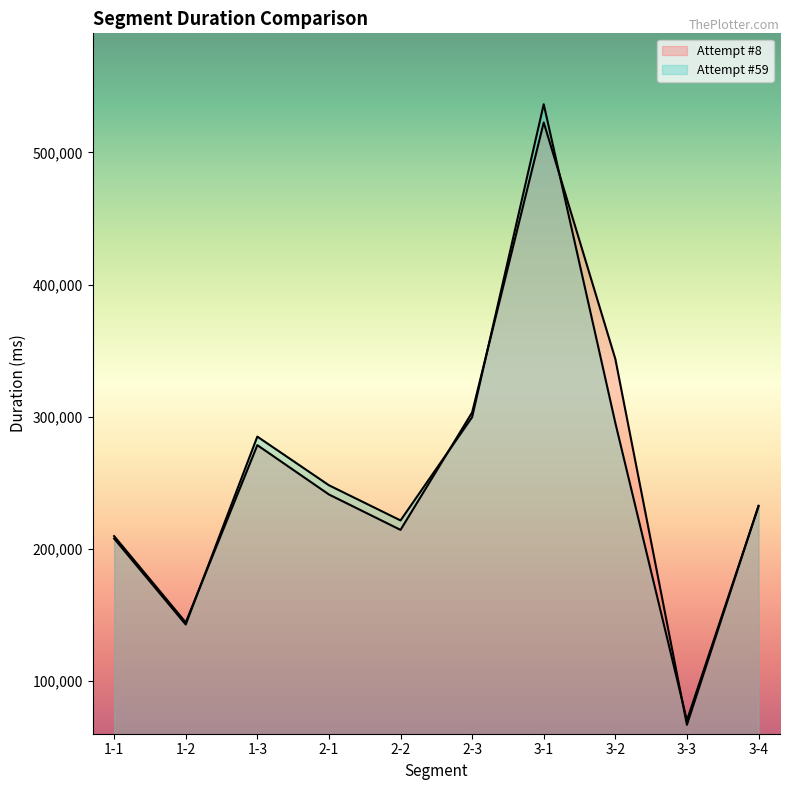

True or false: Attempt #8 has a value of 232761 at 3-4.

True